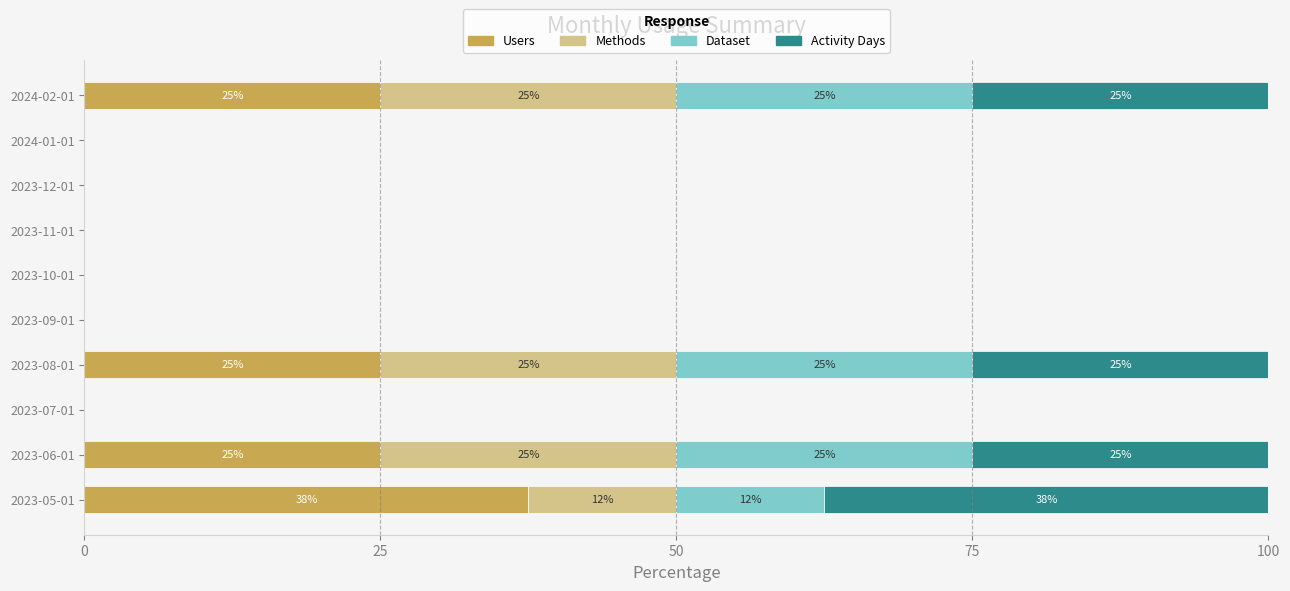

At which label does Users reach its peak?

2023-05-01